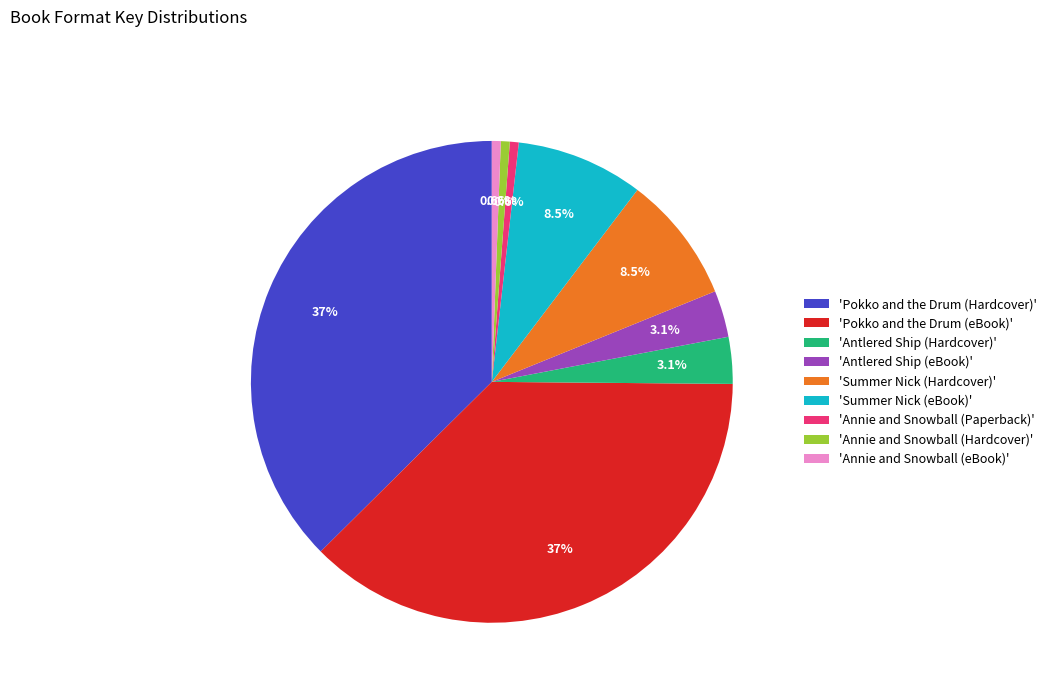

Count the number of slices in the pie.

9